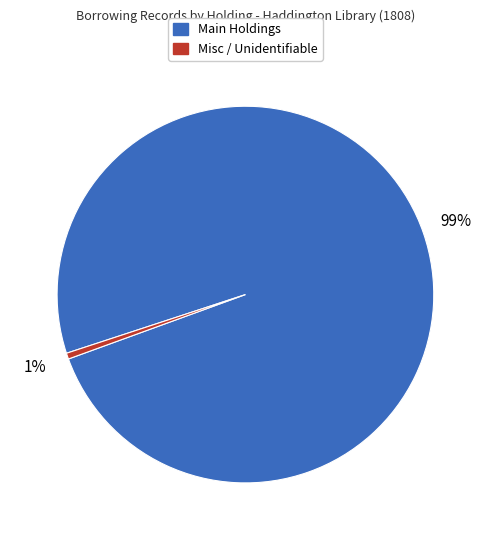

To the nearest percent, what is the average slice percentage?

50%